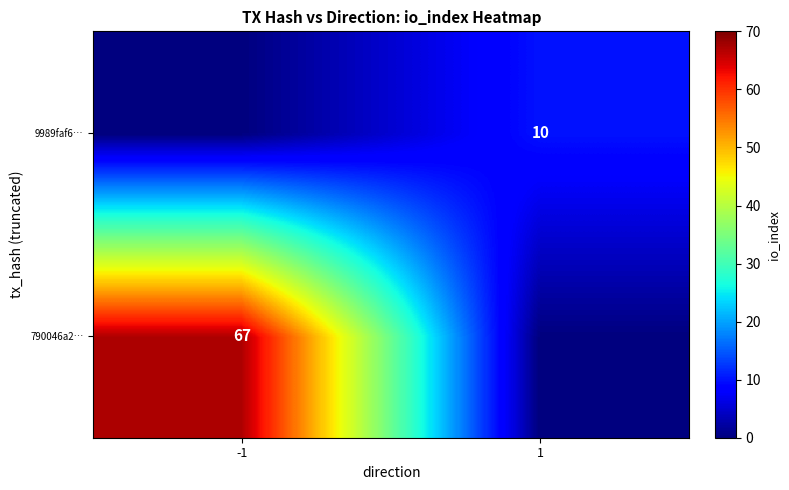

What is the maximum value shown in the chart?

67